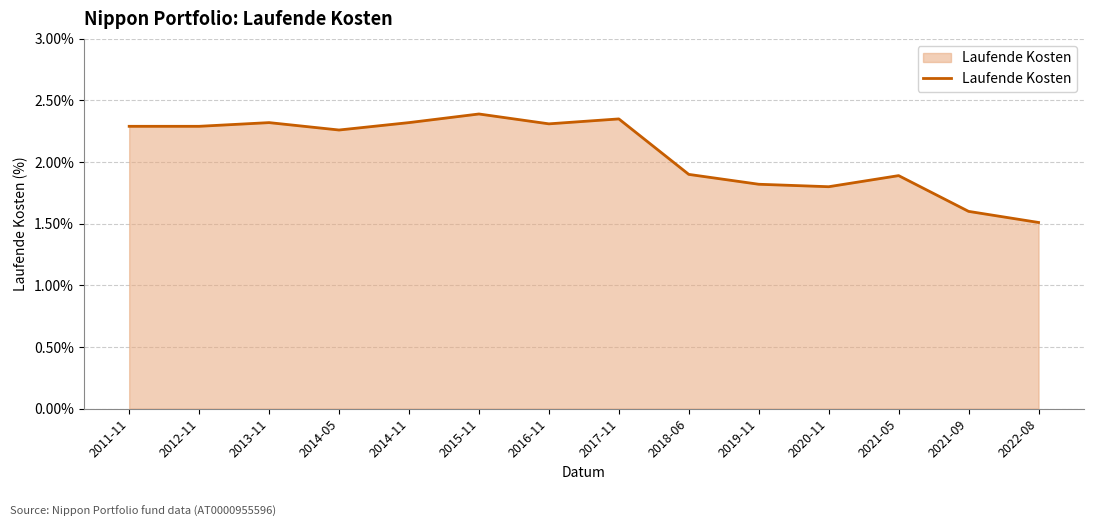

Between 2021-09 and 2013-11, which is larger?

2013-11